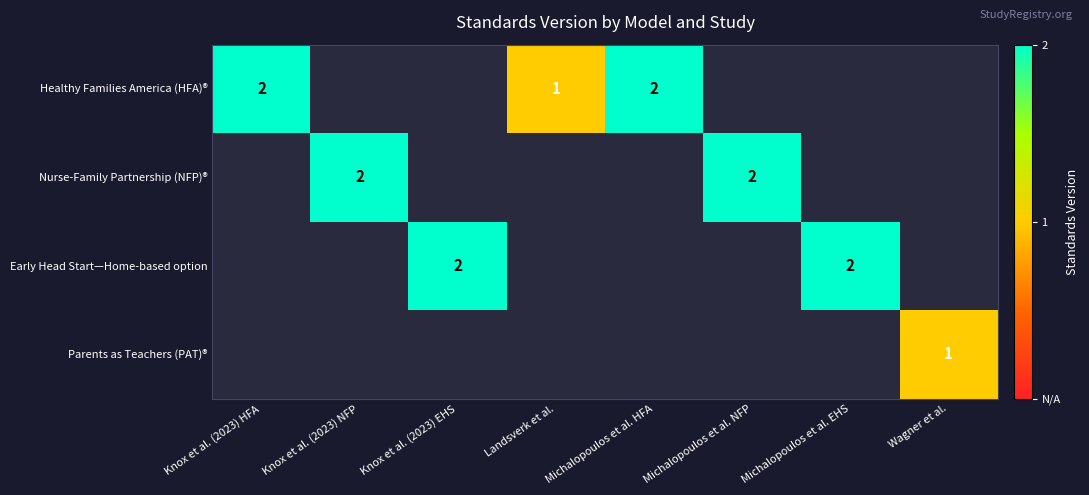

True or false: Early Head Start—Home-based option has a value of 2 at Knox et al. (2023) EHS.

True